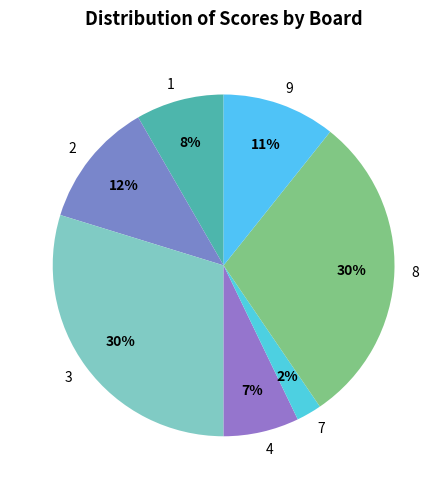

The 9 slice represents 1% of the pie. True or false?

False